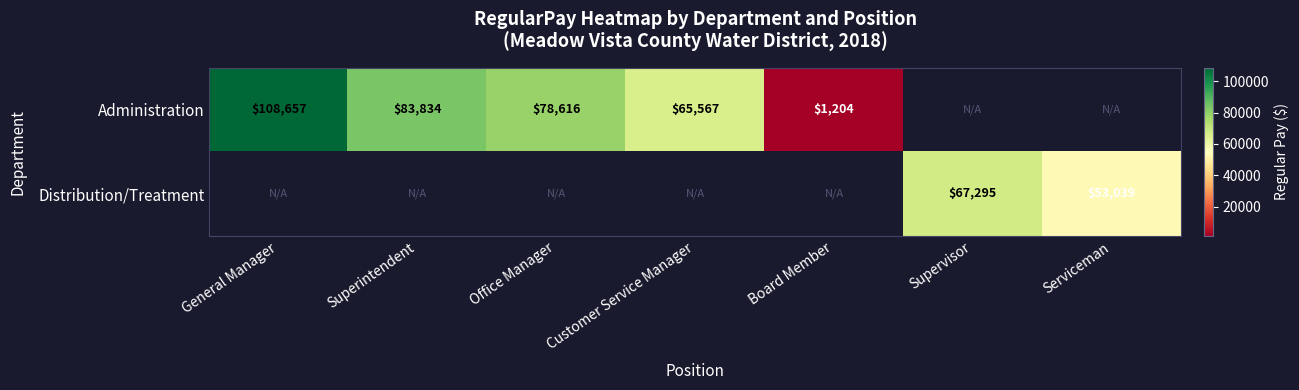

What is the sum of the Distribution/Treatment values at Serviceman and Supervisor?

120334